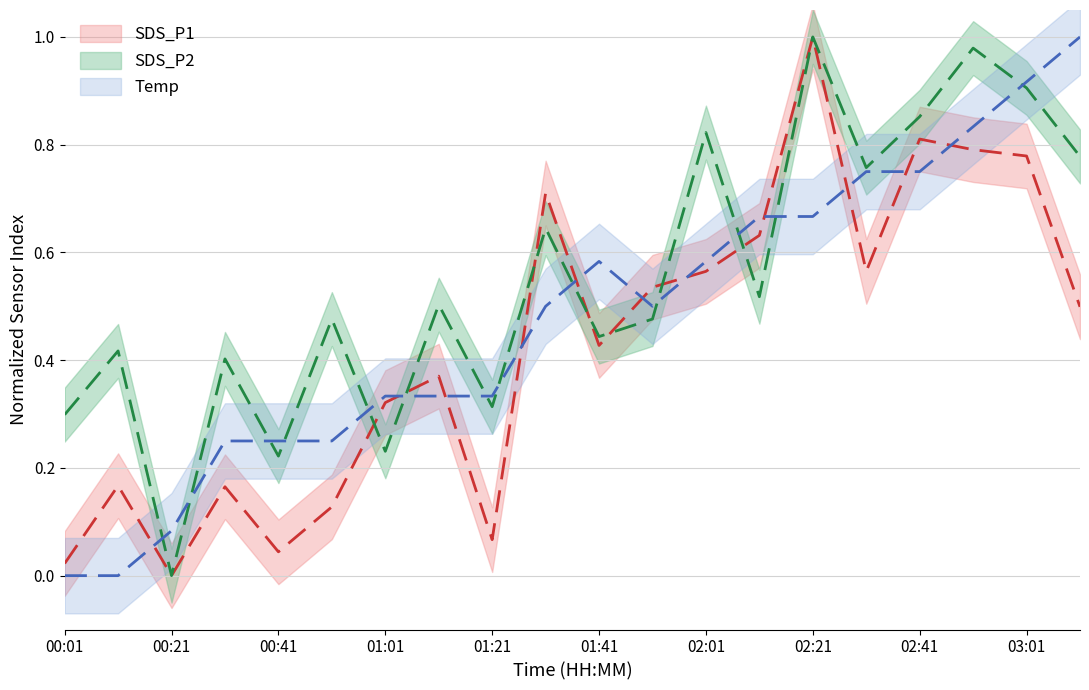

What is the spread (max minus min) of values at 01:31?

0.2